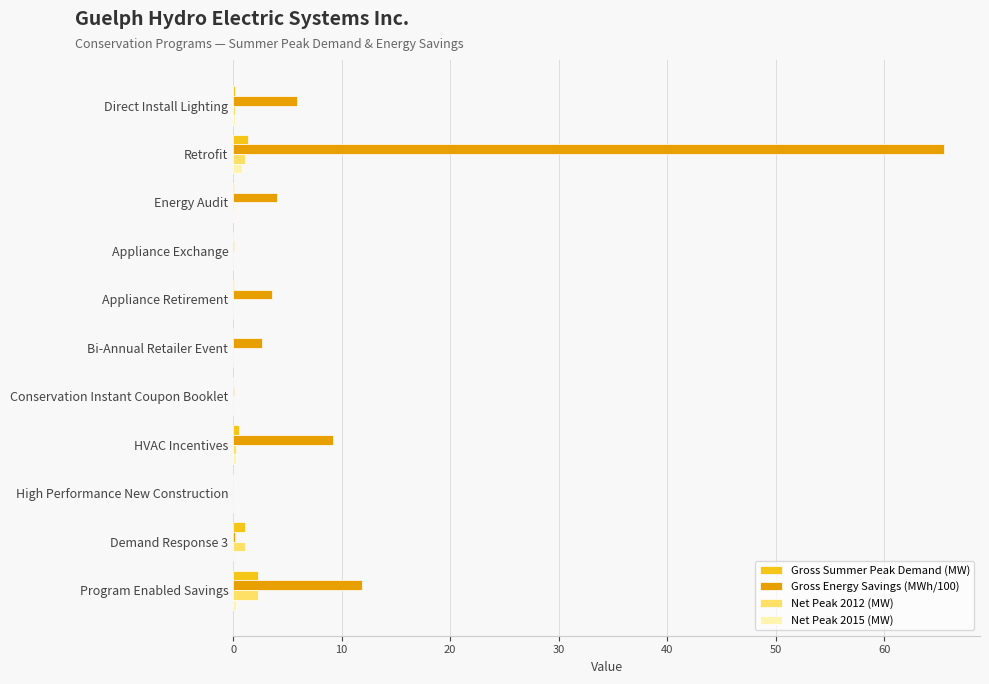

Which category has the highest value in the Net Peak 2015 (MW) series?

Retrofit